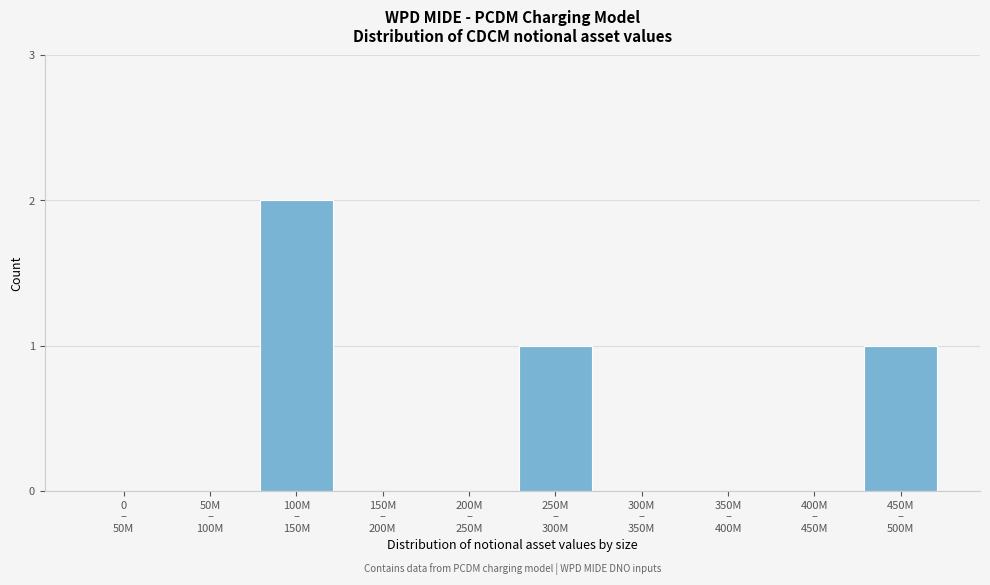

What is the sum of all values?

4